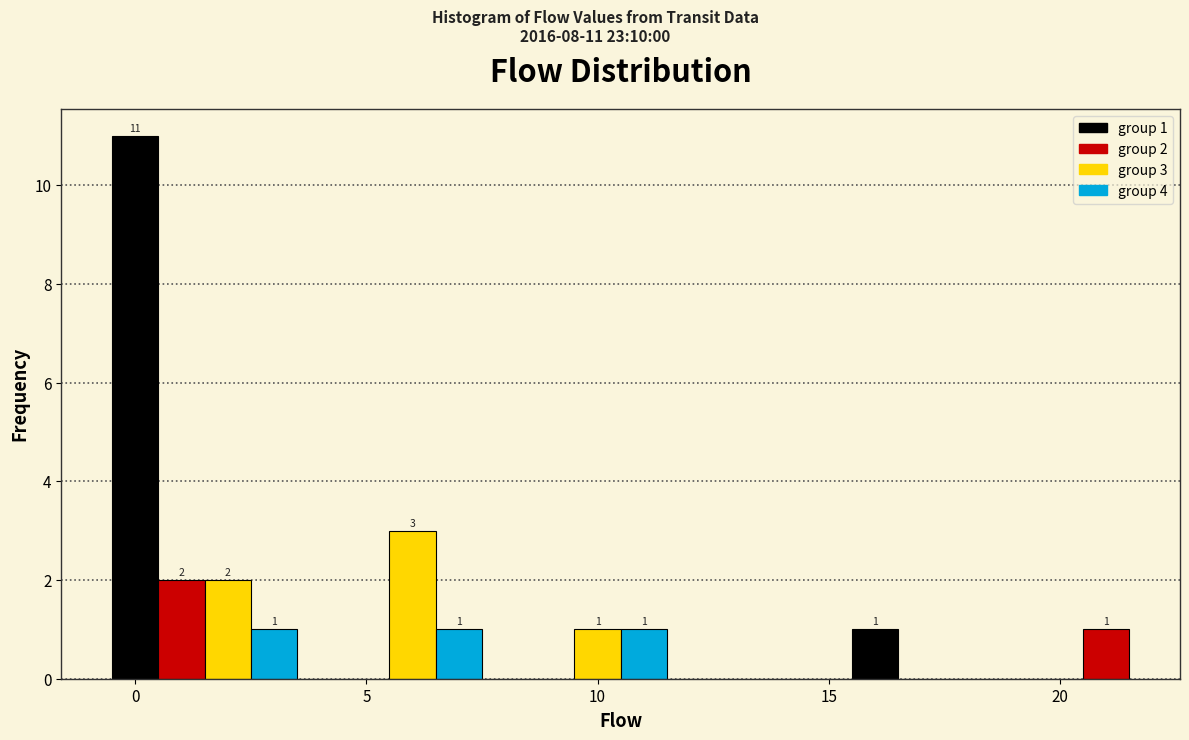

Read against the x-axis, roughly where is the centre of the tallest bar?

0.0